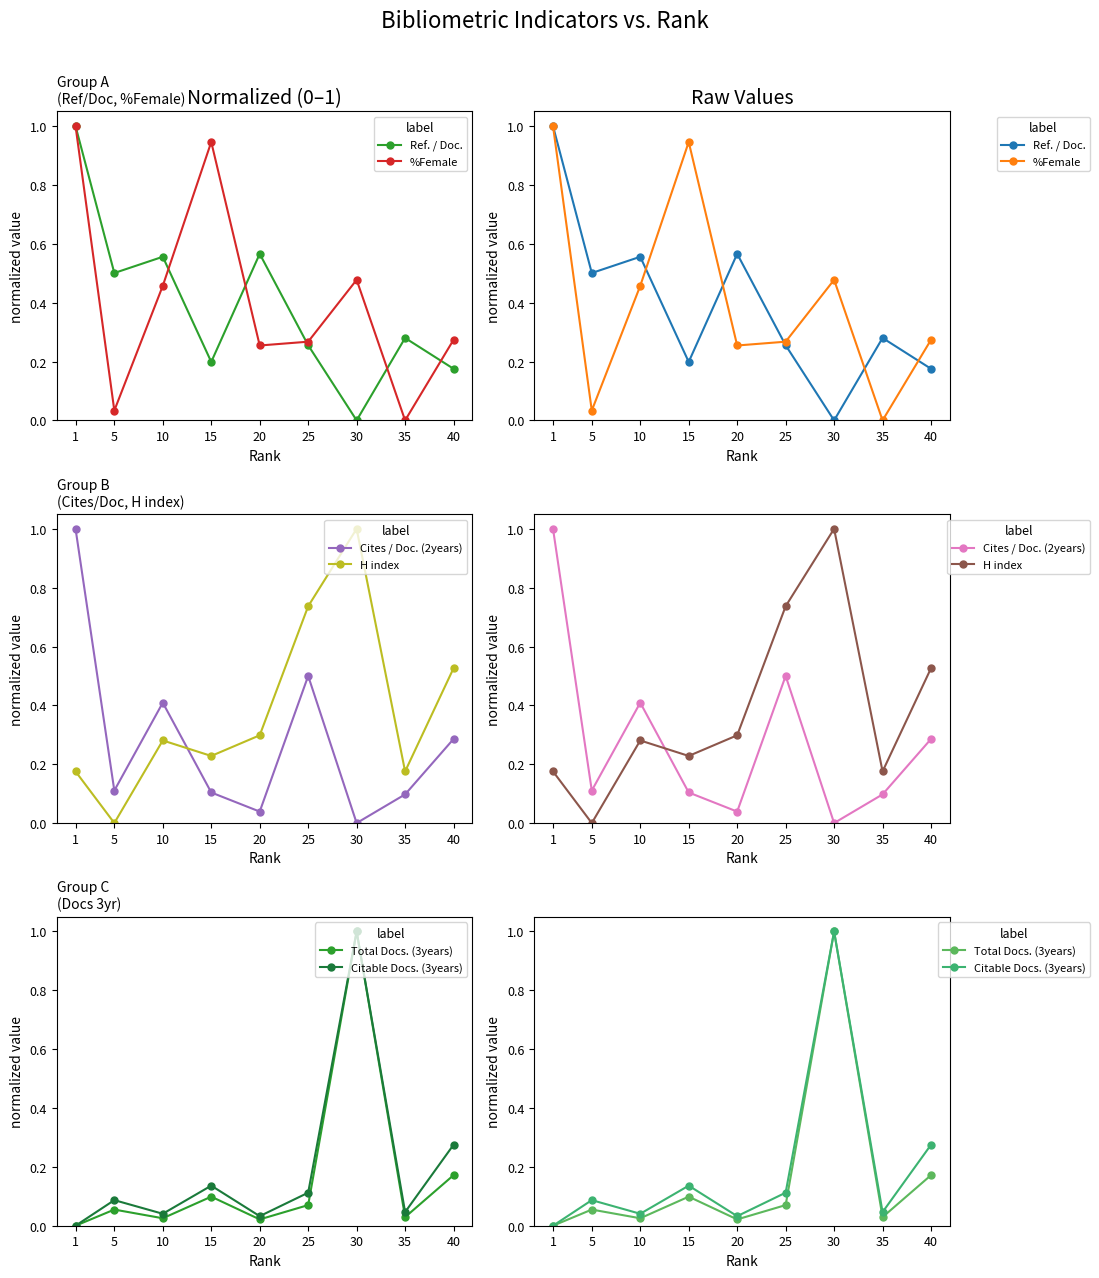

Is the value of Total Docs. (3years) at 1 greater than the value of Citable Docs. (3years) at 30?

No